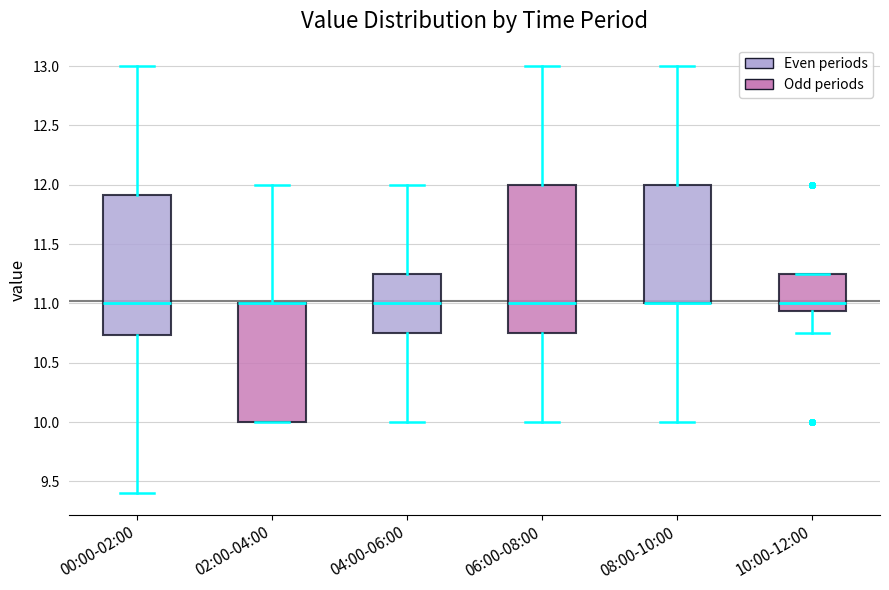

Reading left to right, transcribe this box plot: for each box, give where its median line is, the range the box spans, and where its two whiskers end, as read against the y-axis. The values are not printed on the chart, so give them approximately, as read against the axis.

00:00-02:00: median 11.00, box 10.75 to 11.90, whiskers 9.40 to 13.00
02:00-04:00: median 11.00 (drawn on the box's upper edge), box 10.00 to 11.00, whiskers 10.00 to 12.00
04:00-06:00: median 11.00, box 10.75 to 11.25, whiskers 10.00 to 12.00
06:00-08:00: median 11.00, box 10.75 to 12.00, whiskers 10.00 to 13.00
08:00-10:00: median 11.00 (drawn on the box's lower edge), box 11.00 to 12.00, whiskers 10.00 to 13.00
10:00-12:00: median 11.00, box 10.95 to 11.25, whiskers 10.75 to 11.25